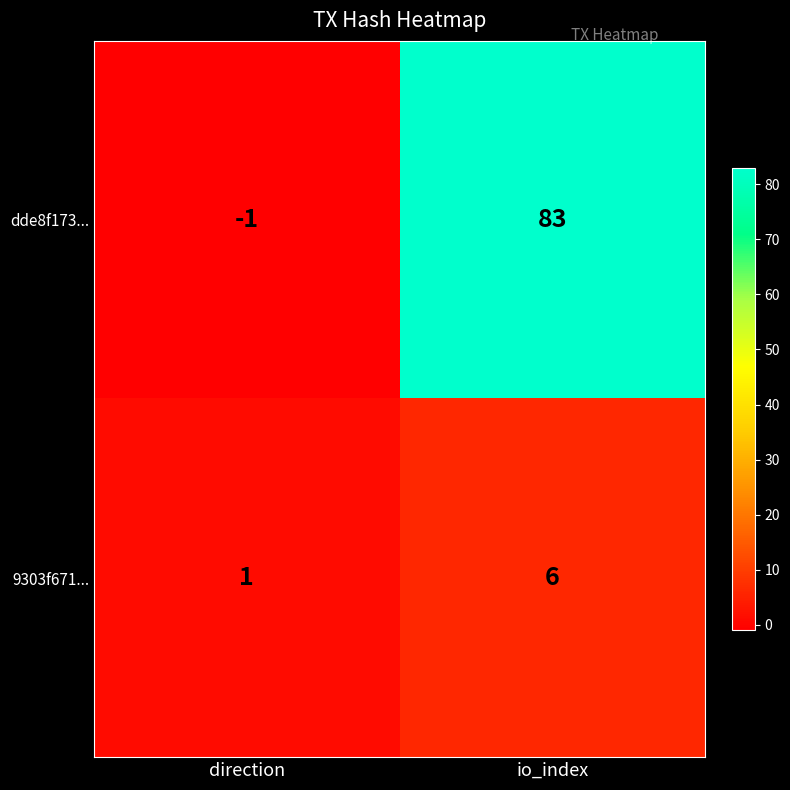

How many distinct data groups are displayed?

2